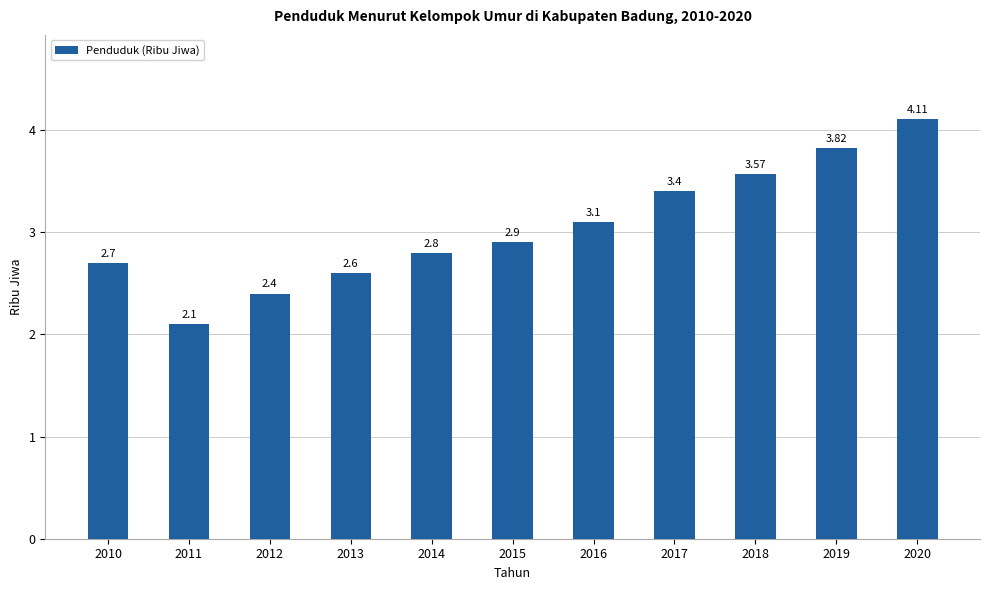

Rank the categories by value from lowest to highest.

2011, 2012, 2013, 2010, 2014, 2015, 2016, 2017, 2018, 2019, 2020